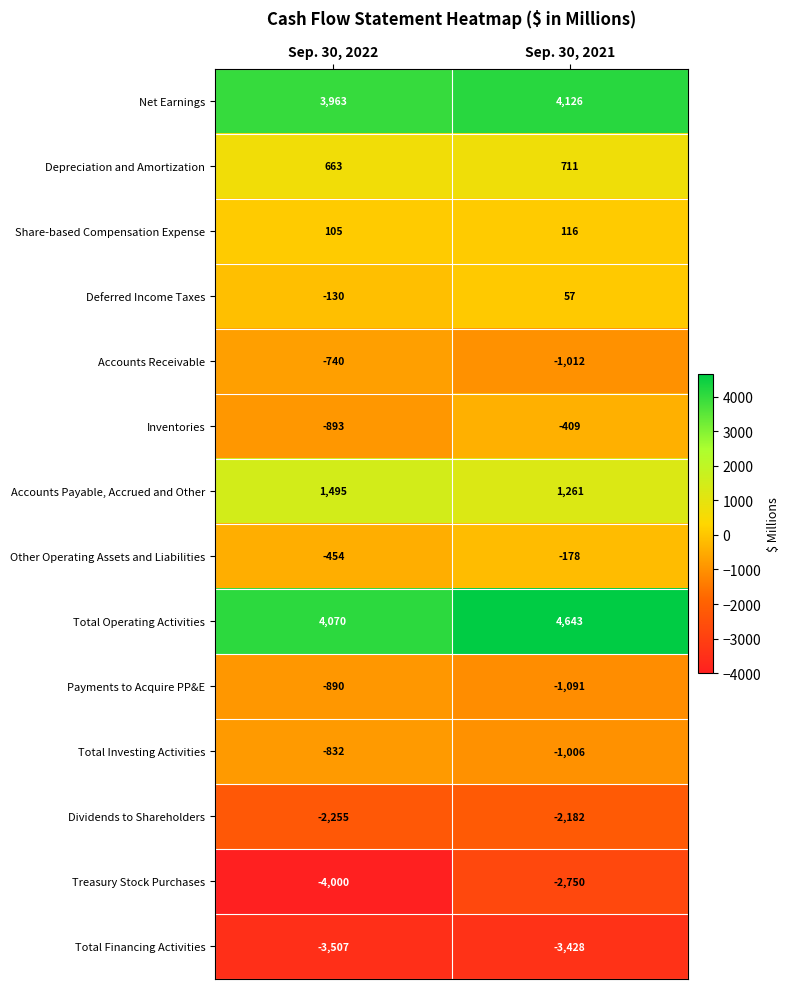

Is it true that Share-based Compensation Expense equals 164 at Sep. 30, 2021?

False